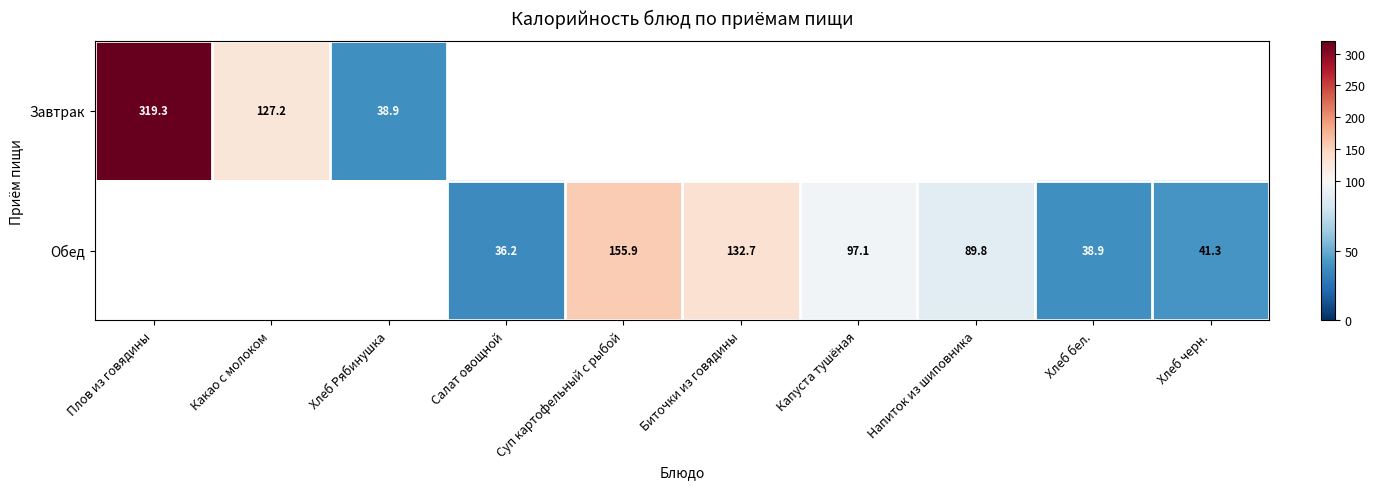

At how many categories does at least one series exceed 204?

1